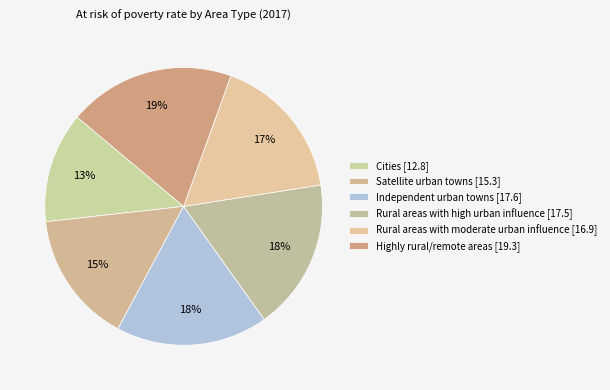

Which category has the smallest portion of the pie?

Cities